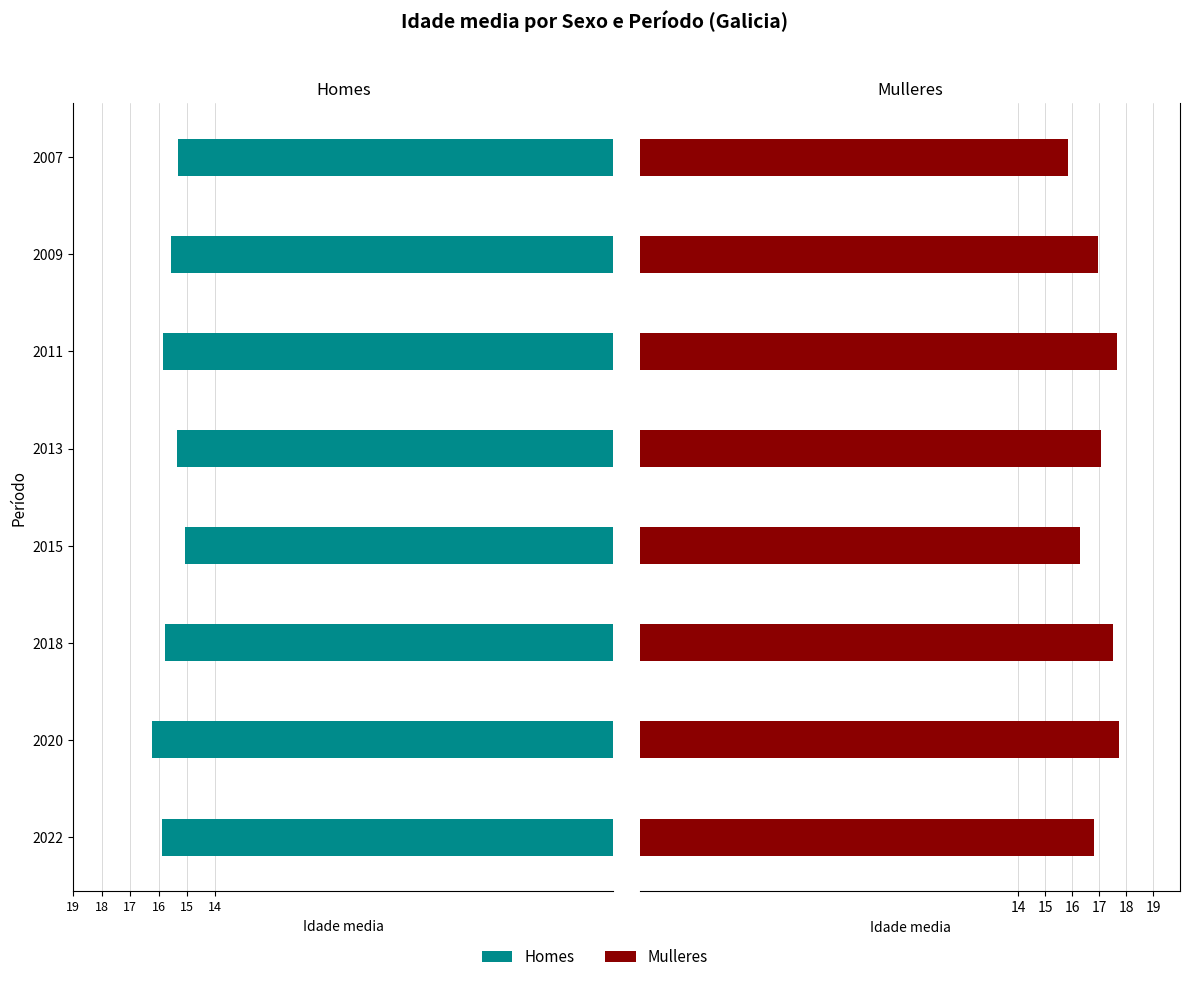

Between 2011 and 2022, which is larger?

2011